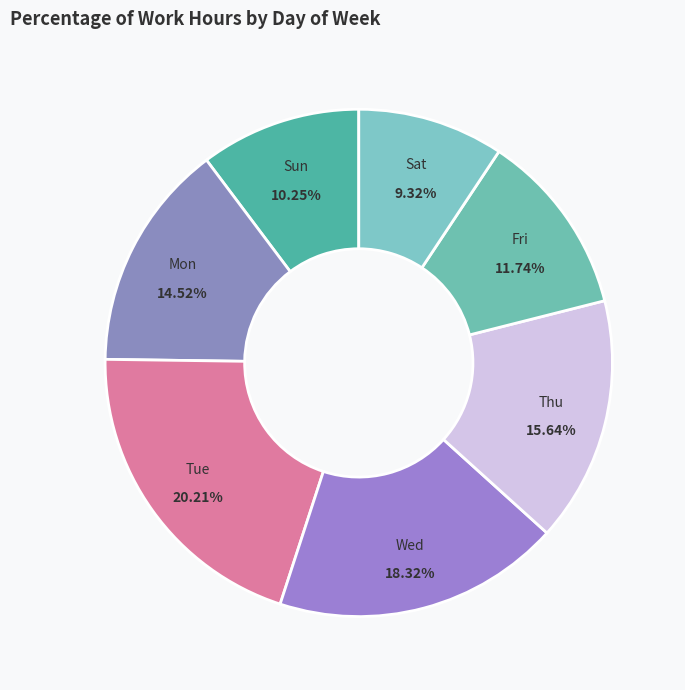

What percentage is the Thu slice, to the nearest percent?

16%